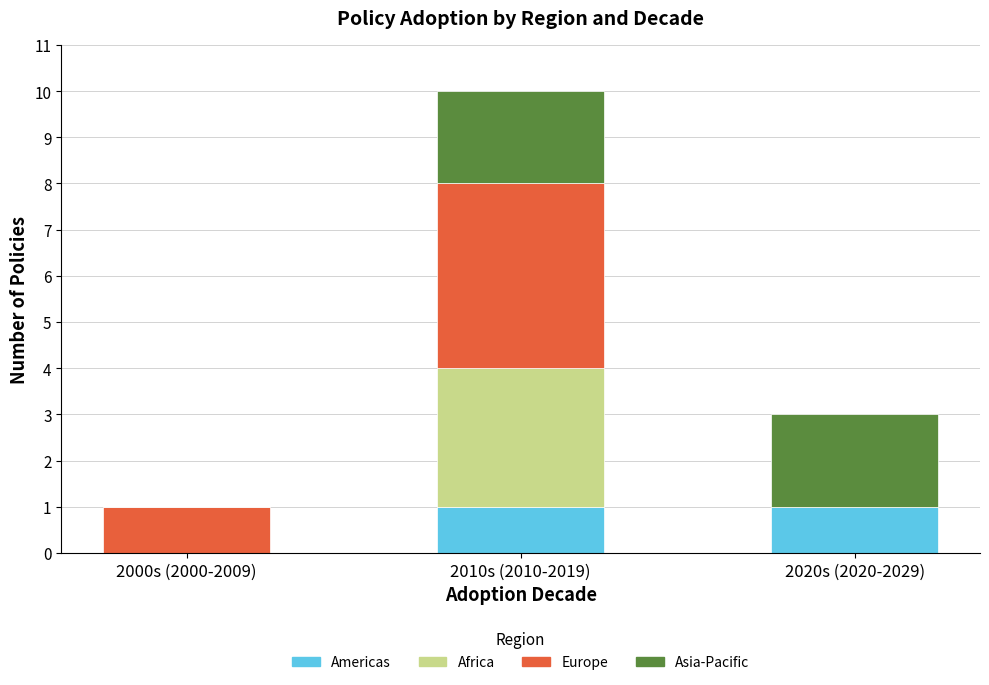

What is the total value across all series at 2010s (2010-2019)?

10